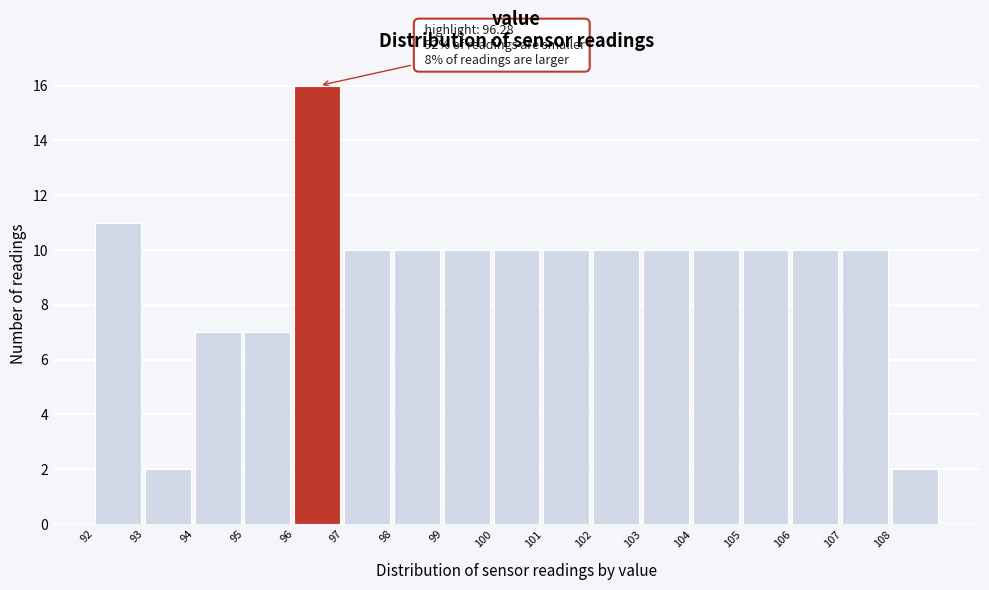

Which range on the x-axis has the tallest bar?

96 to 97